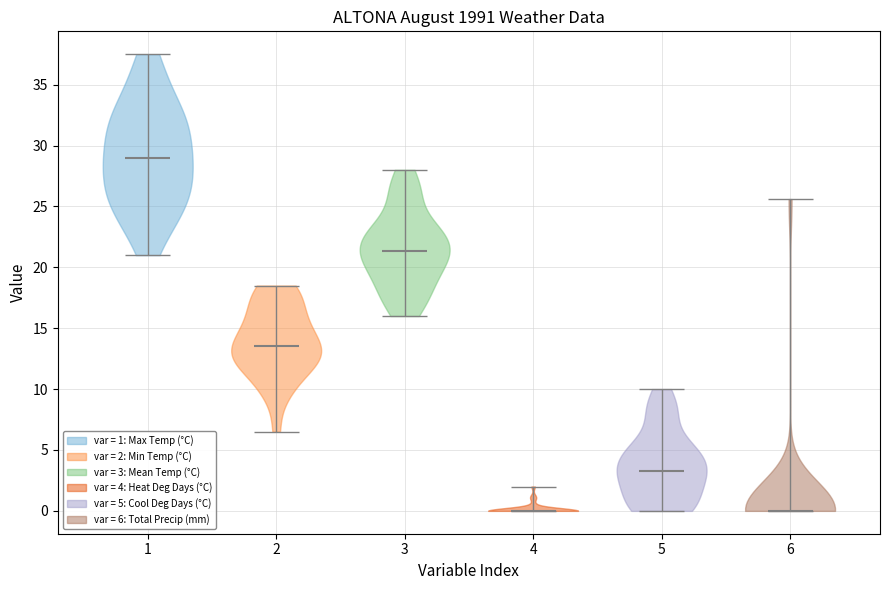

Reading left to right, read every violin against the y-axis: where its median line is, and the lowest and highest points it reaches. The values are not printed on the chart, so give them approximately, as read against the axis.

1: median line 29.0, lowest point 21.0, highest point 37.5
2: median line 13.5, lowest point 6.5, highest point 18.5
3: median line 21.5, lowest point 16.0, highest point 28.0
4: median line 0.0, lowest point 0.0, highest point 2.0
5: median line 3.5, lowest point 0.0, highest point 10.0
6: median line 0.0, lowest point 0.0, highest point 25.5